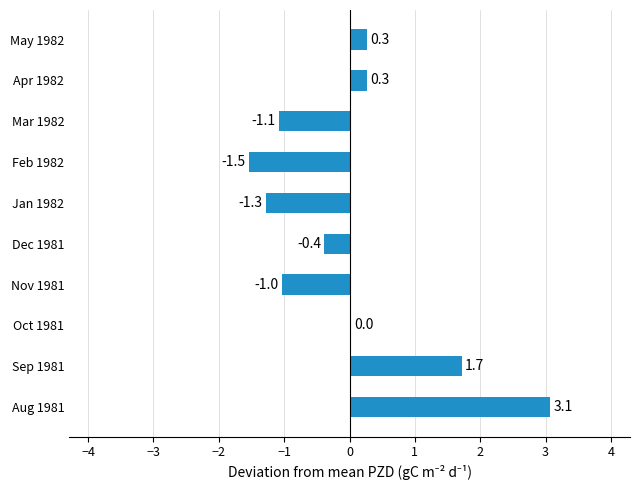

True or false: the data shows 5.3 at Aug 1981.

False